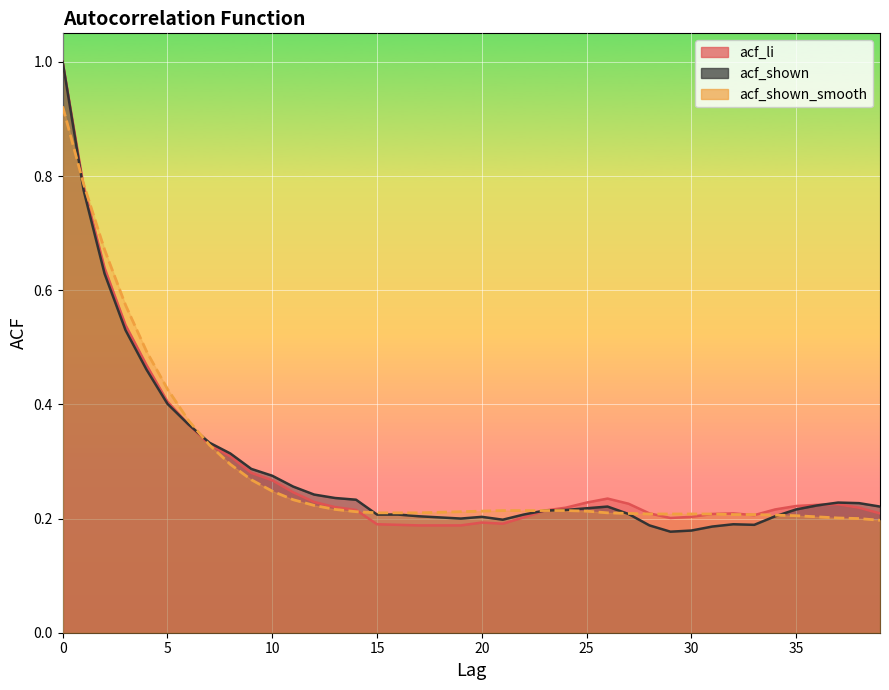

What is the difference between the second highest and second lowest values in the acf_shown_smooth series?

0.6